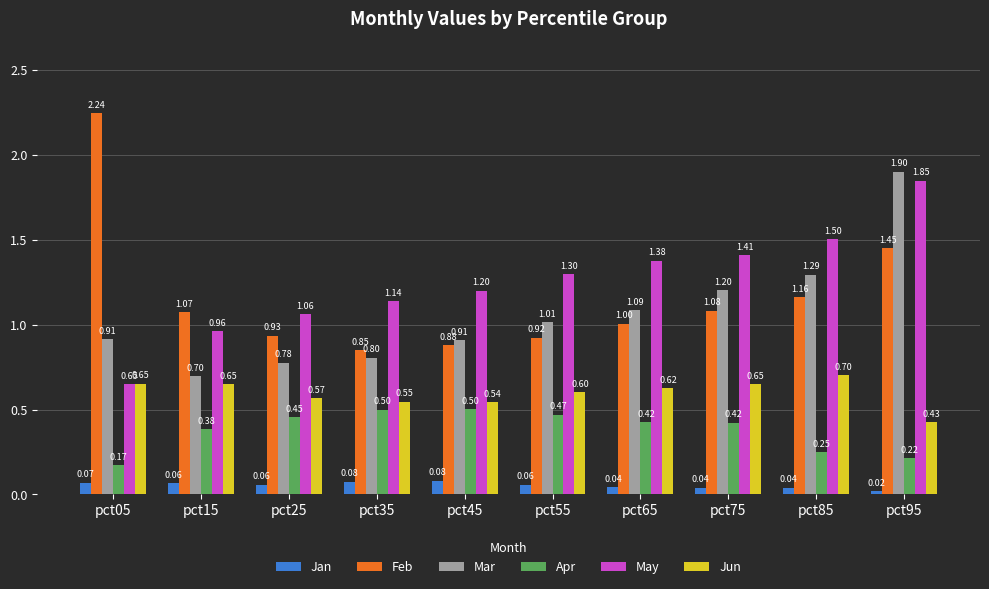

Is it true that Apr equals 0.5 at pct35?

True